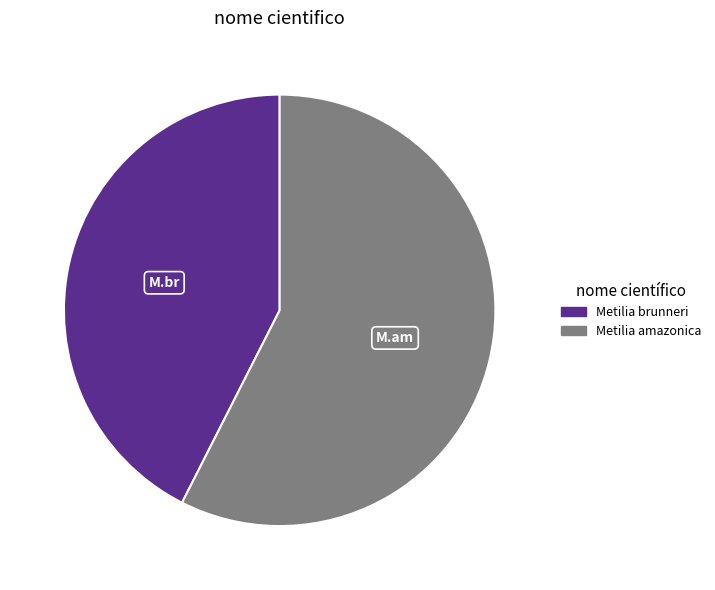

Rank the categories by value from highest to lowest.

Metilia amazonica, Metilia brunneri